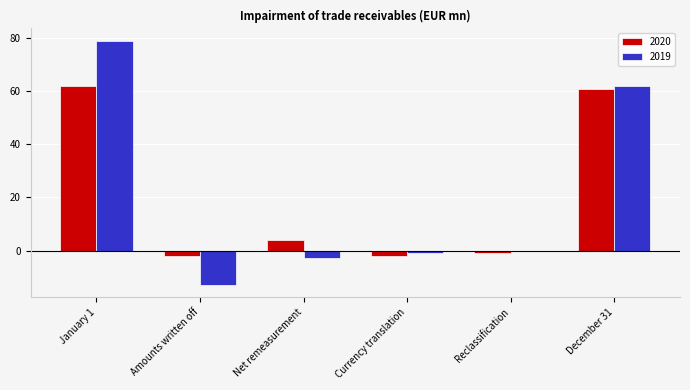

Reading left to right, what are all the values shown in this chart?

2020: 62	-2	4	-2	-1	61
2019: 79	-13	-3	-1	0	62